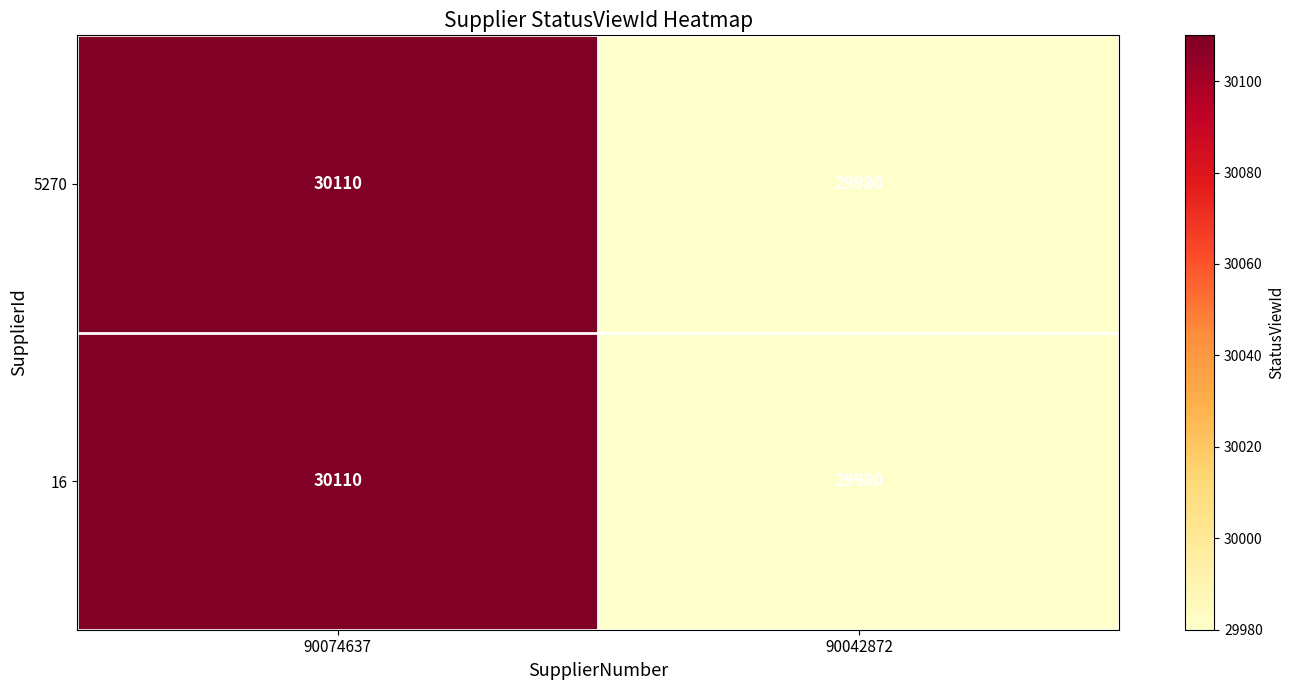

What is the minimum value shown in the chart?

29980